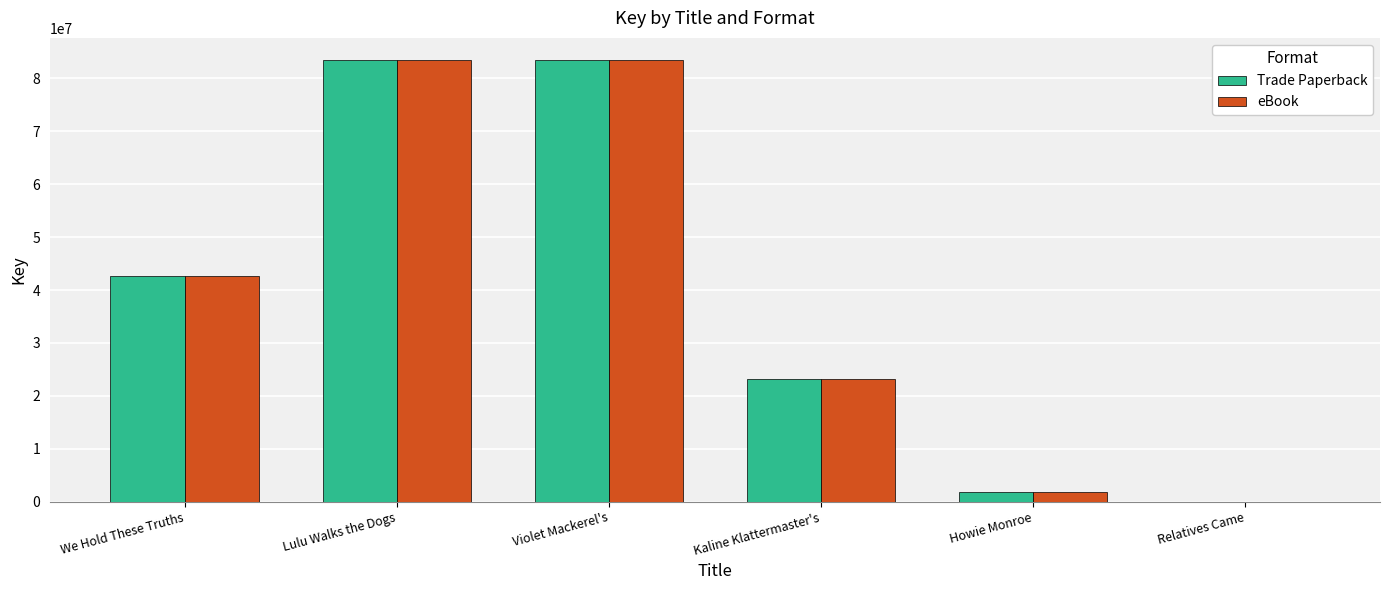

Which series changed the most between Lulu Walks the Dogs and Relatives Came?

eBook